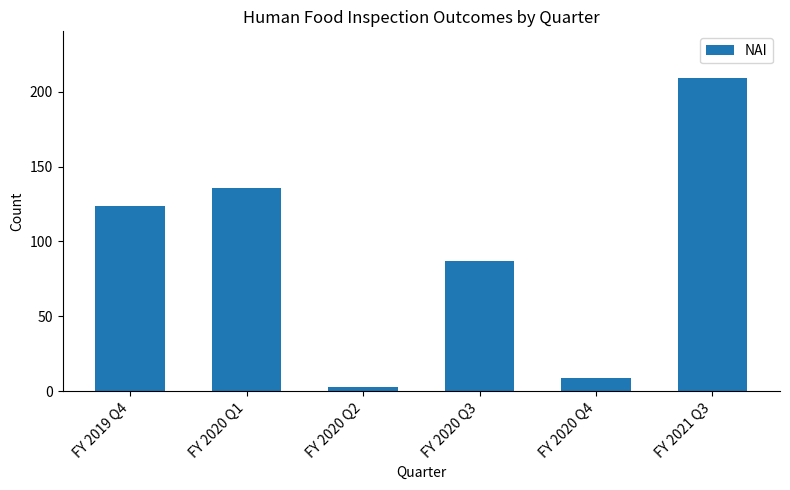

What position from the left is FY 2020 Q4?

5